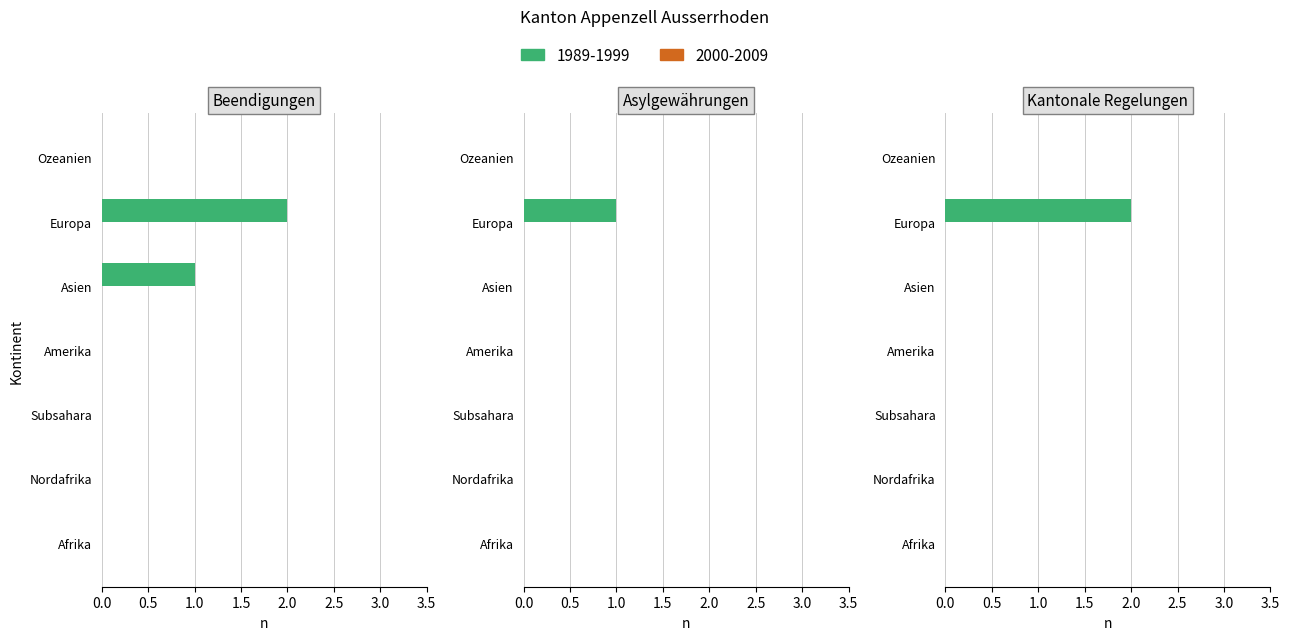

Rank the series by their average value, from highest to lowest.

Beendigungen vorläufige Aufnahmen (Total), Kantonale Regelungen (Total), Asylgewährungen (Total)